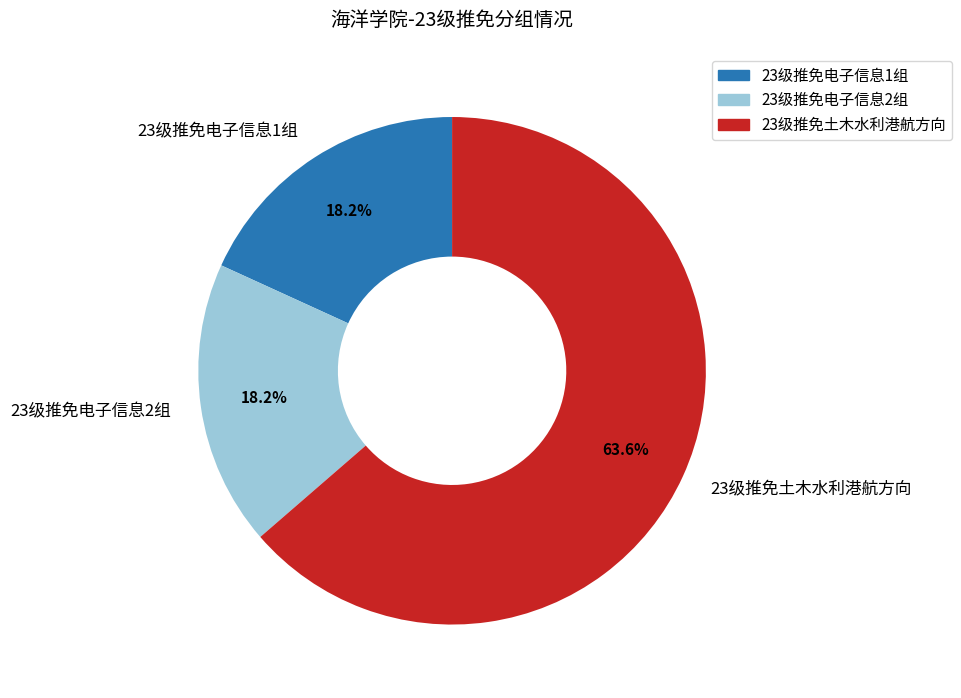

Does 23级推免电子信息2组 represent more than half of the total?

No